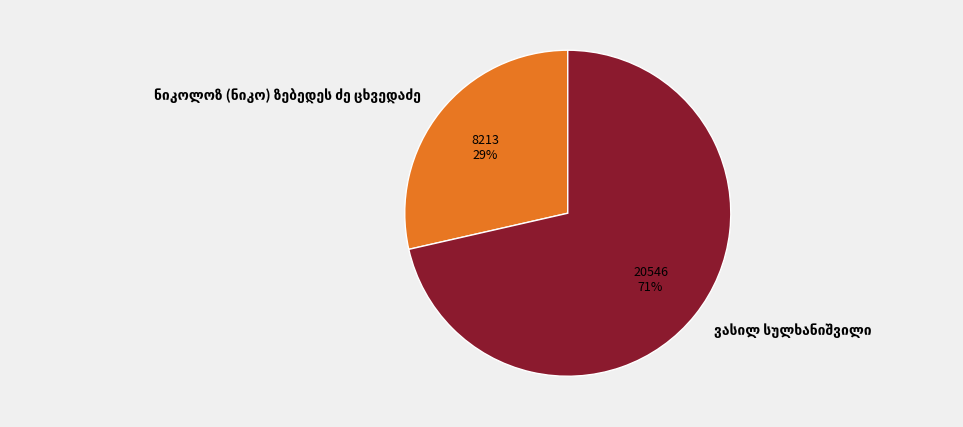

How many slices are in this pie chart?

2